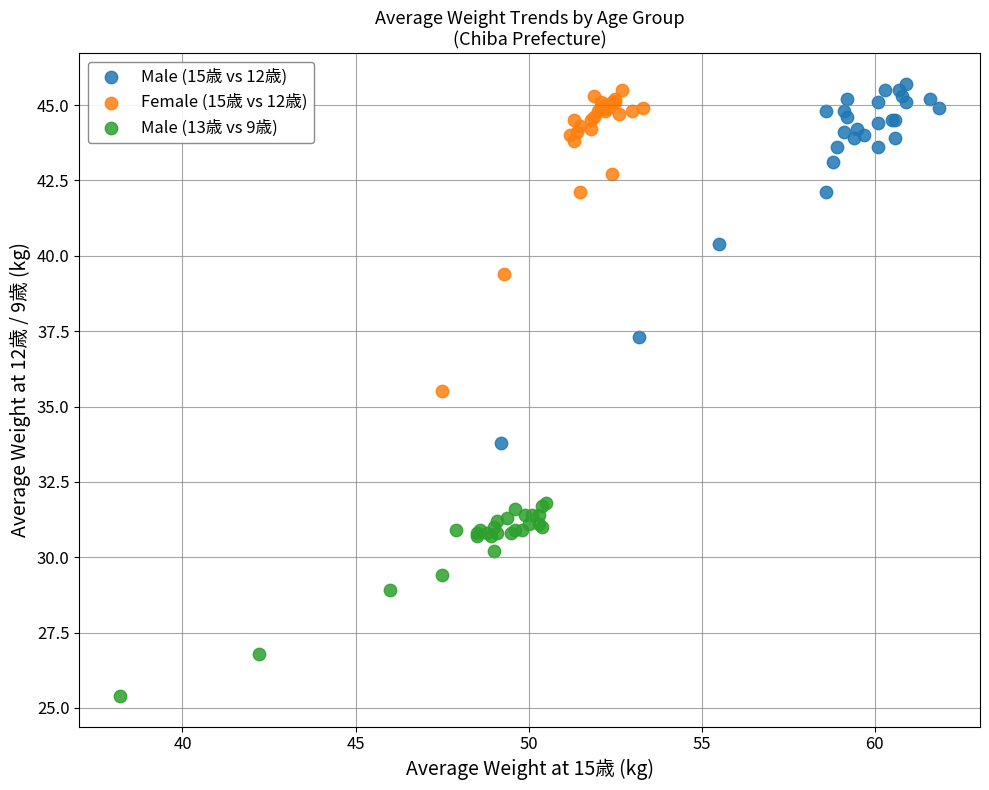

Which series reaches the maximum Y coordinate?

Male (15歳 vs 12歳)